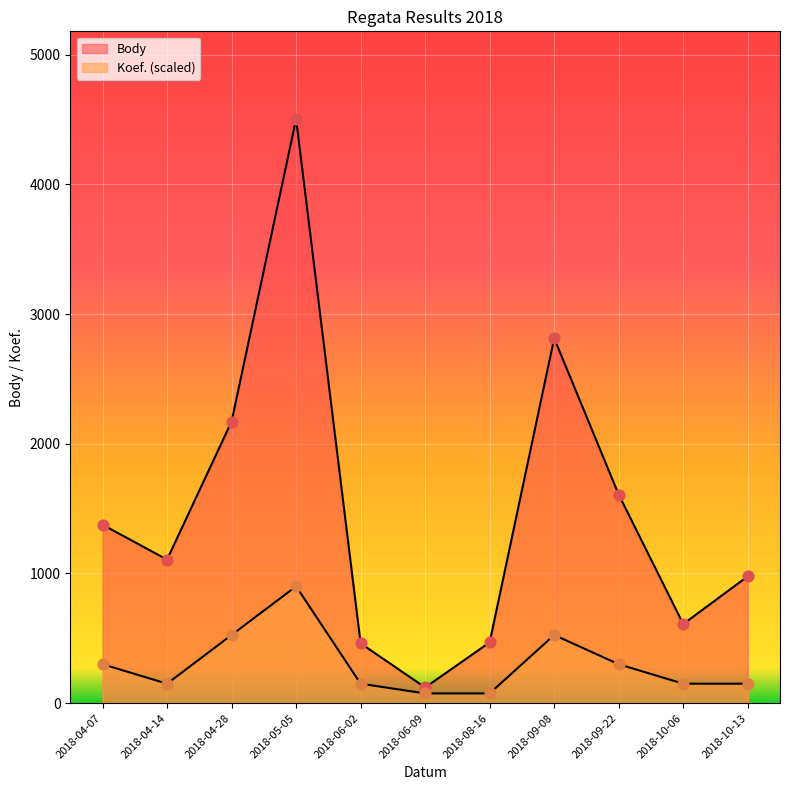

Which series has the largest total across all categories?

Body